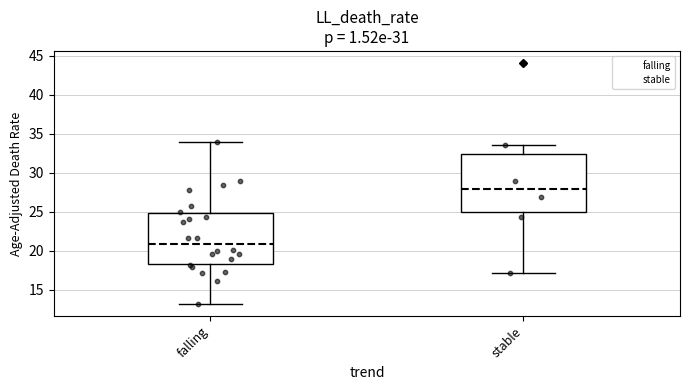

Comparing the boxes themselves (not the whiskers), which one is the tallest?

stable